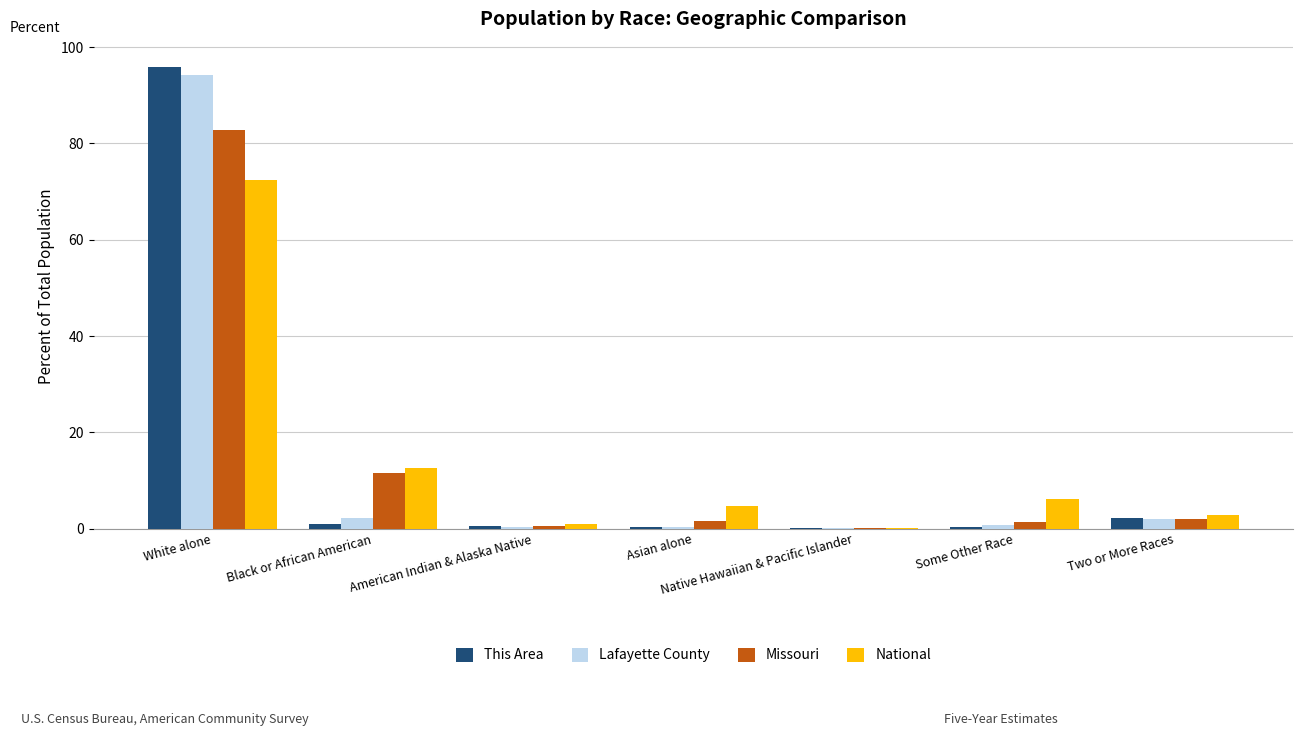

The value of National at Black or African American is 12.6. True or false?

True